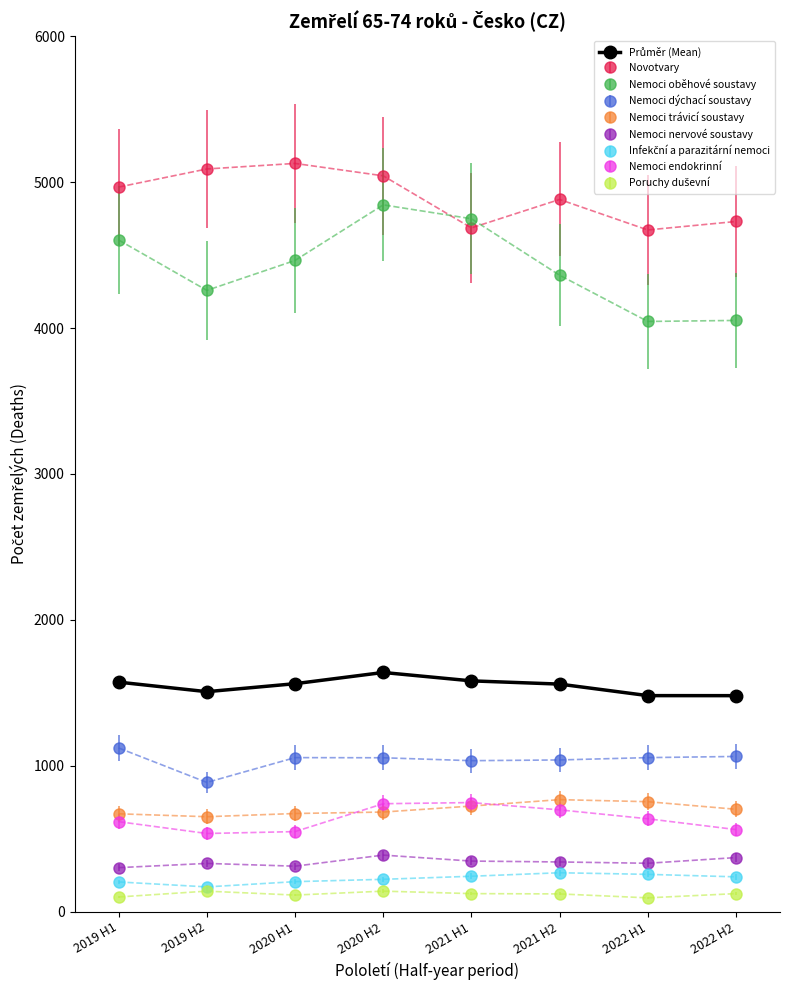

The value of Nemoci endokrinní at 2021 H2 is 1210.8. True or false?

False